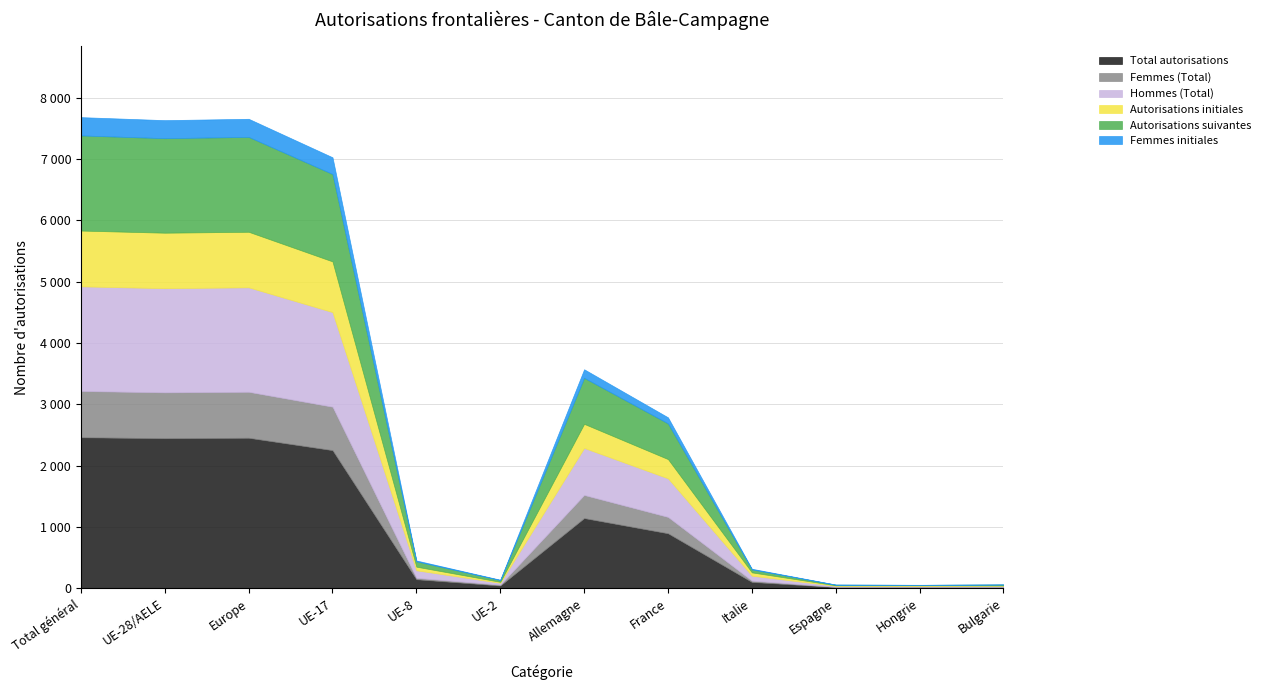

What is the average value of the Autorisations initiales series?

368